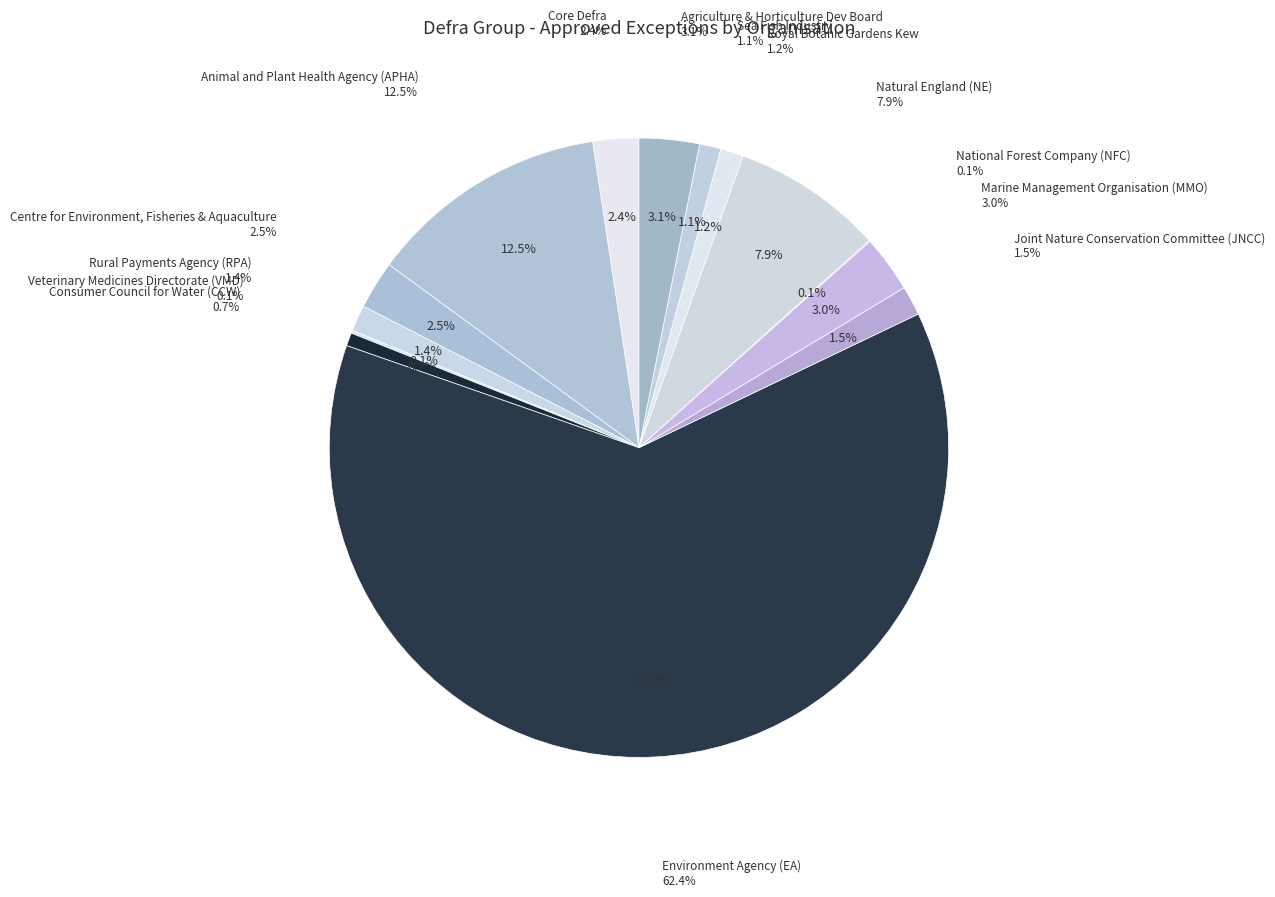

True or false: Royal Botanic Gardens Kew accounts for 11% of the total.

False